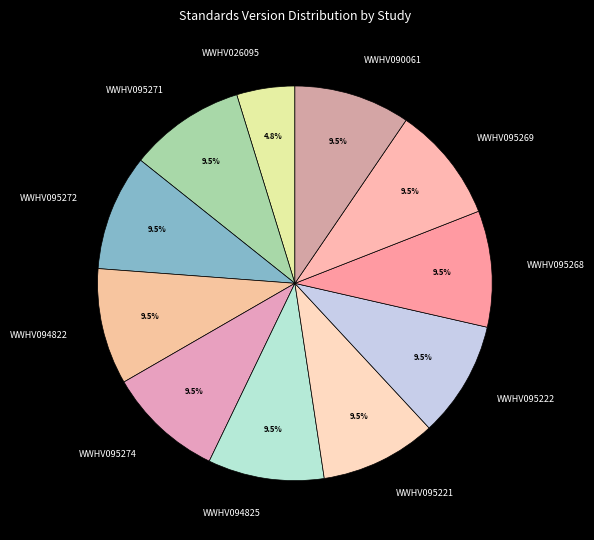

Is there a majority slice in this chart?

No